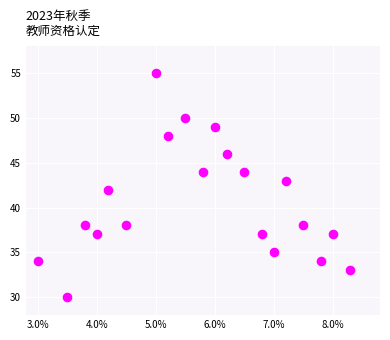

What is the range of Y values (max minus min)?

25